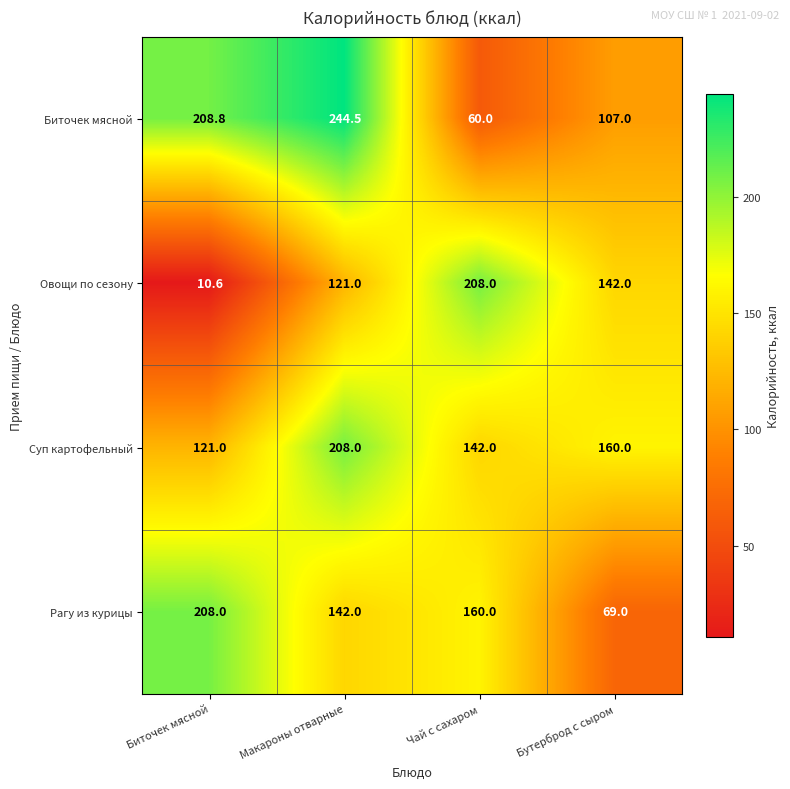

Reading left to right, list all the values displayed in this chart.

Биточек мясной: 208.8	244.5	60.0	107.0
Овощи по сезону: 10.6	121.0	208.0	142.0
Суп картофельный: 121.0	208.0	142.0	160.0
Рагу из курицы: 208.0	142.0	160.0	69.0